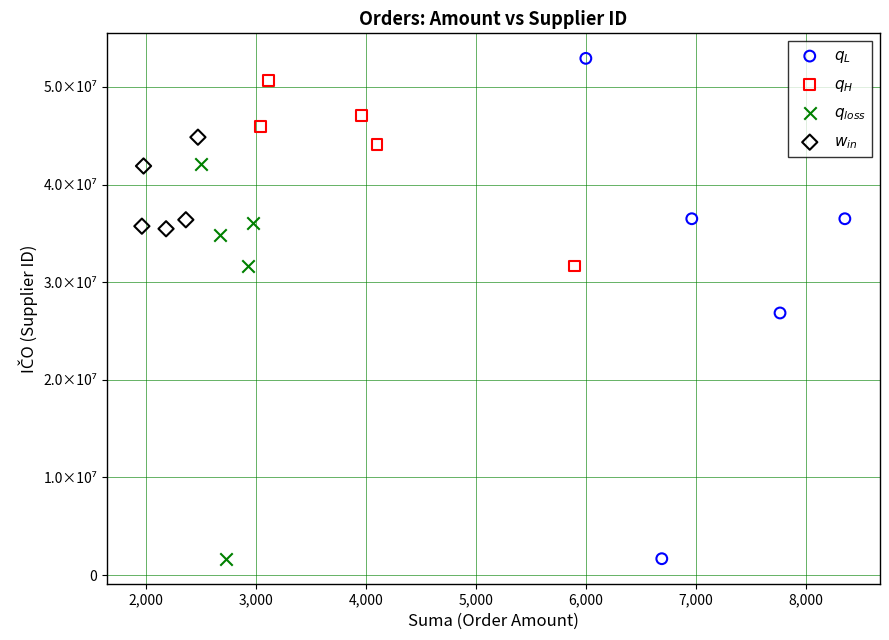

Which series reaches the maximum Y coordinate?

$q_L$